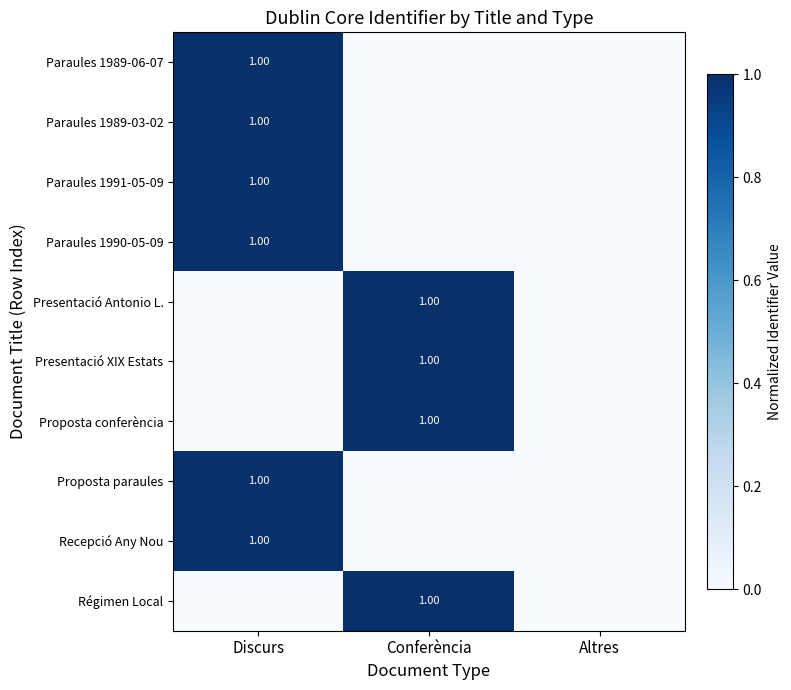

At how many categories does at least one series exceed 0?

2